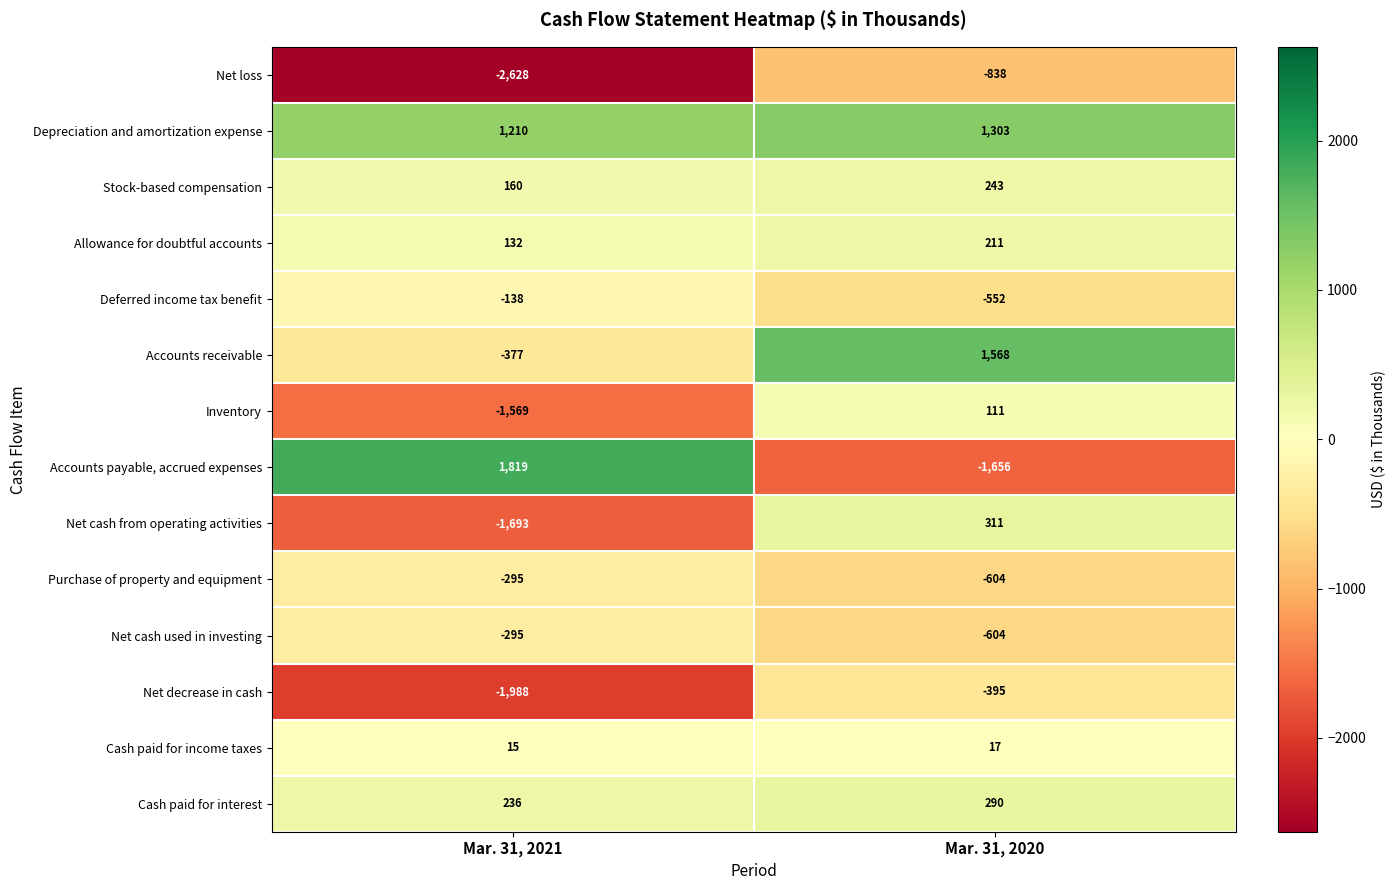

At which category does the chart reach its peak across all series?

Mar. 31, 2021